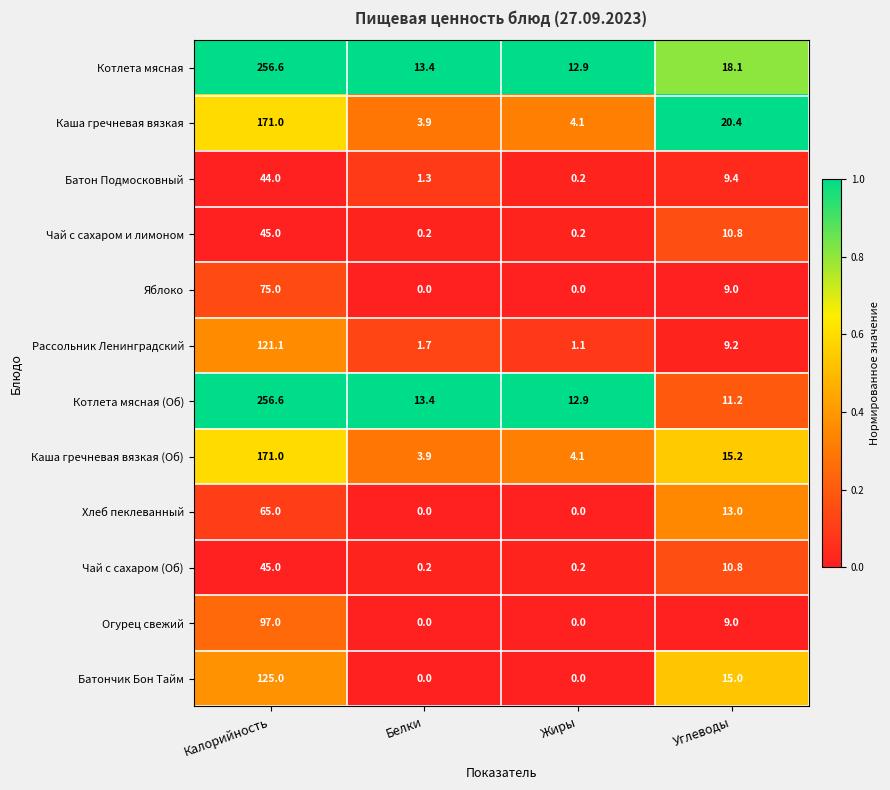

How many data points does each series have?

4